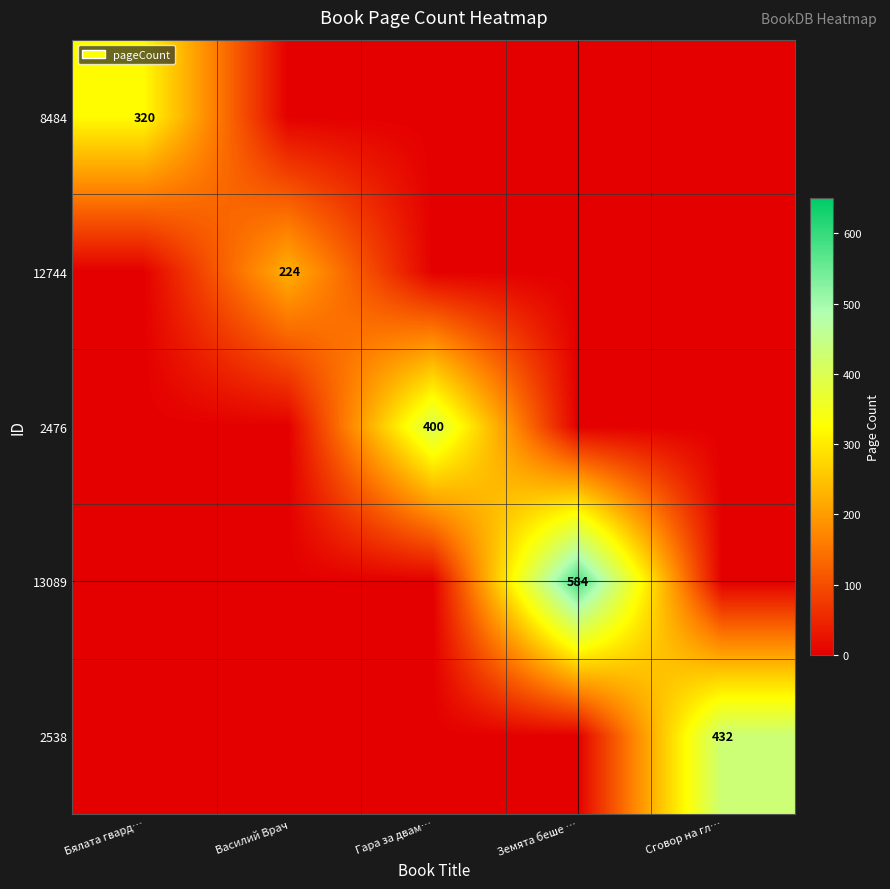

How many values in the 2538 series exceed 0?

1